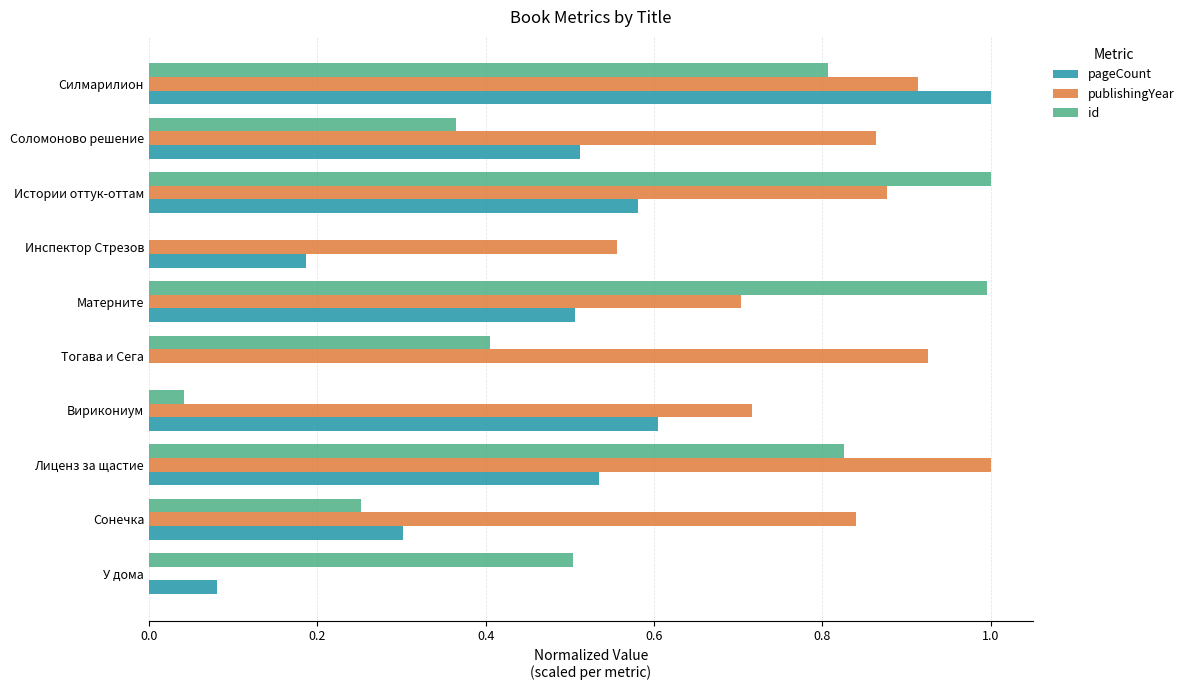

At which category is the sum across all series the highest?

Силмарилион